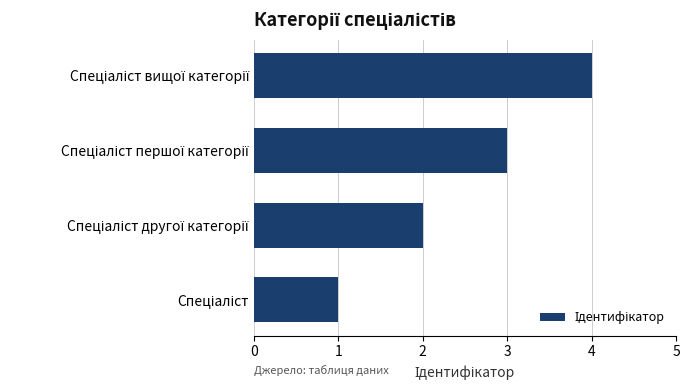

Does the chart contain stacked bars?

No